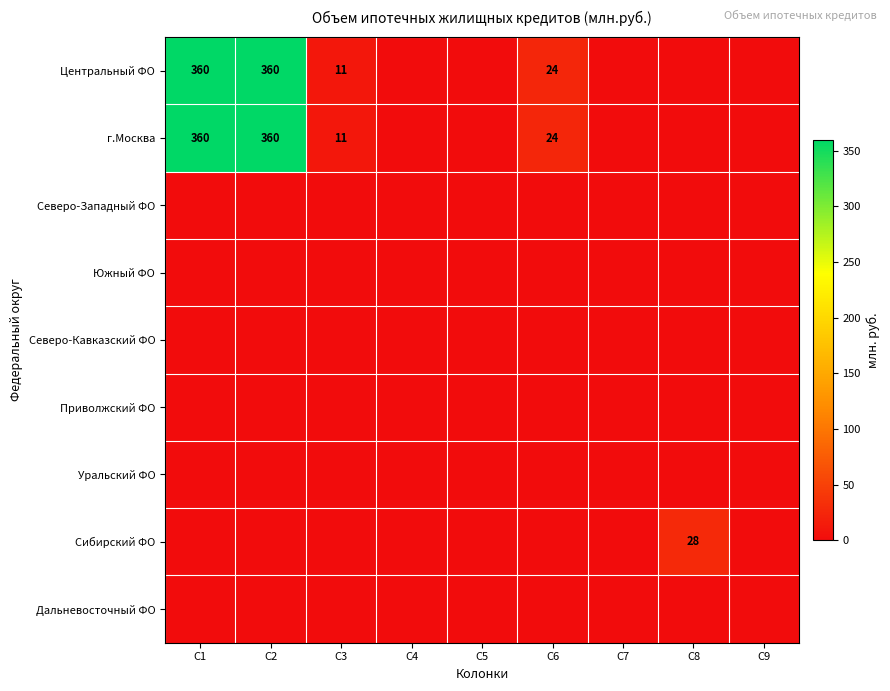

The value of г.Москва at C2 is 360. True or false?

True